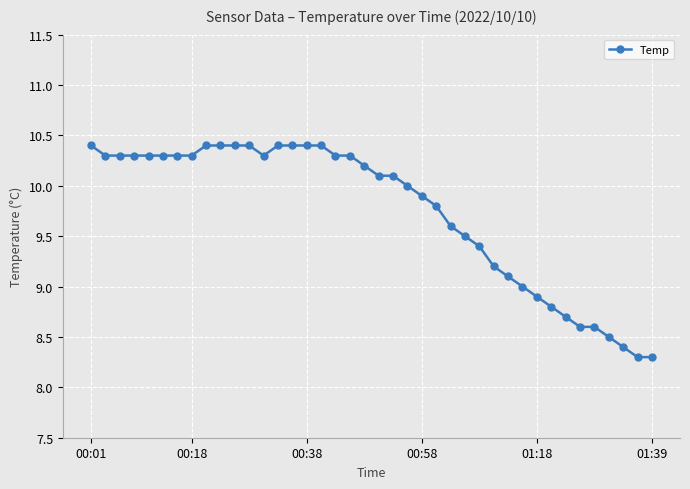

What is the difference between the maximum and minimum values?

2.1